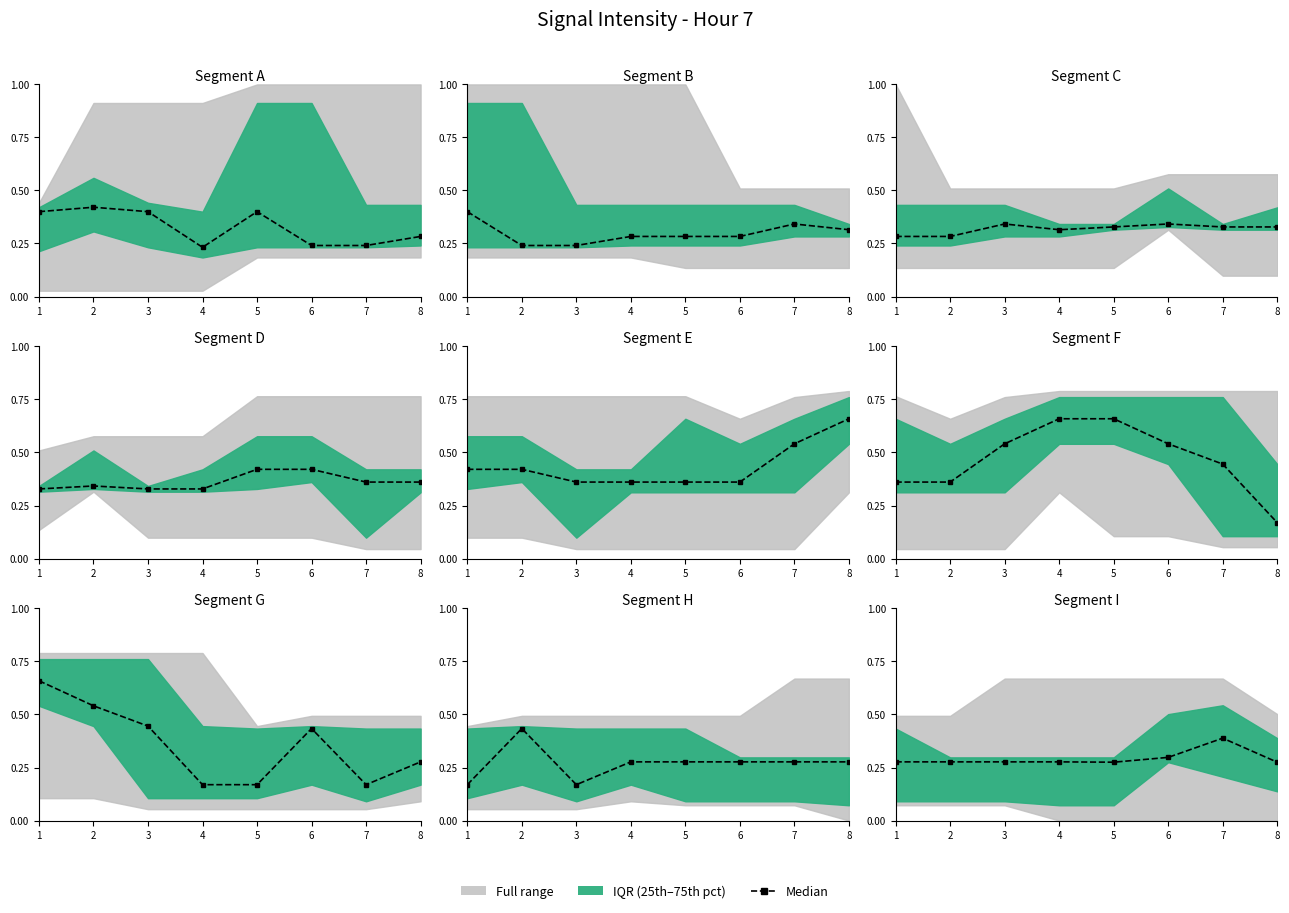

Is this an area chart (filled region under the line)?

No